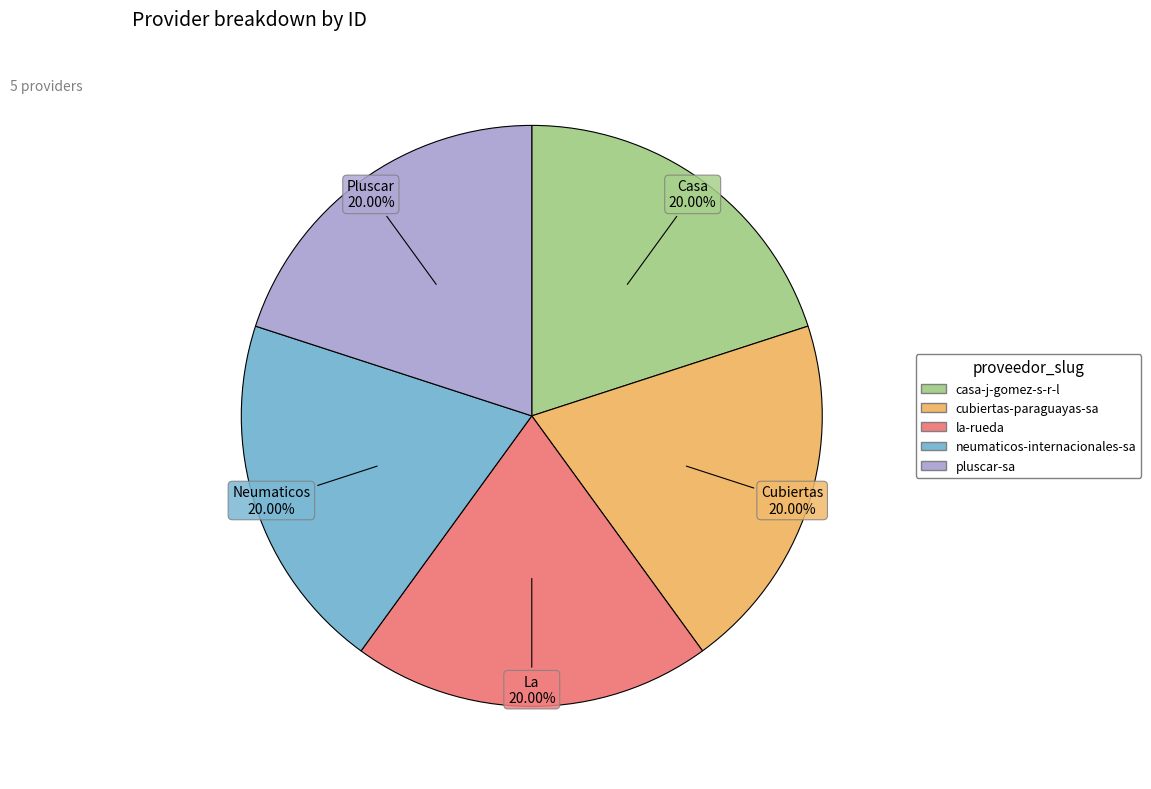

Is there a majority slice in this chart?

No